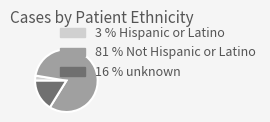

True or false: 3 % Hispanic or Latino accounts for 3% of the total.

True